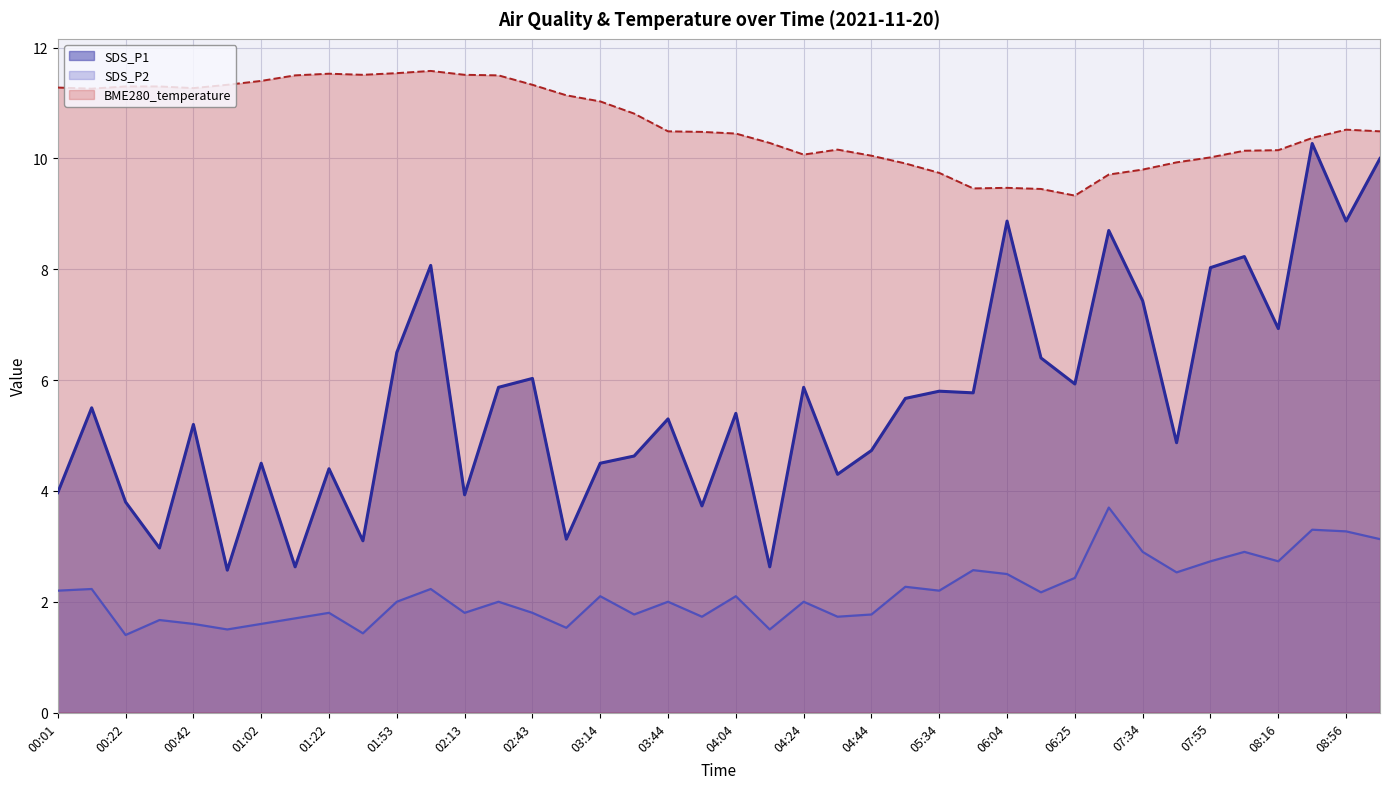

What are all the series names shown in the legend?

SDS_P1, SDS_P2, BME280_temperature